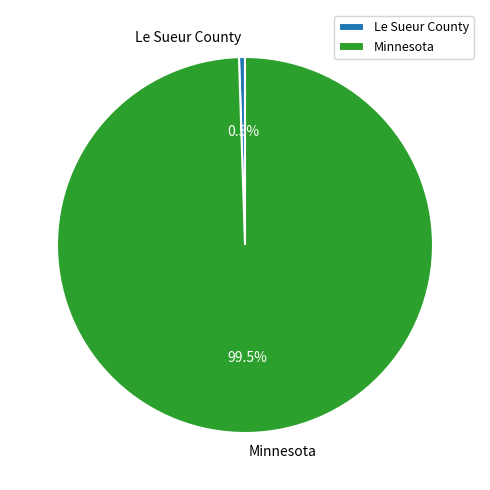

What is the majority slice?

Minnesota